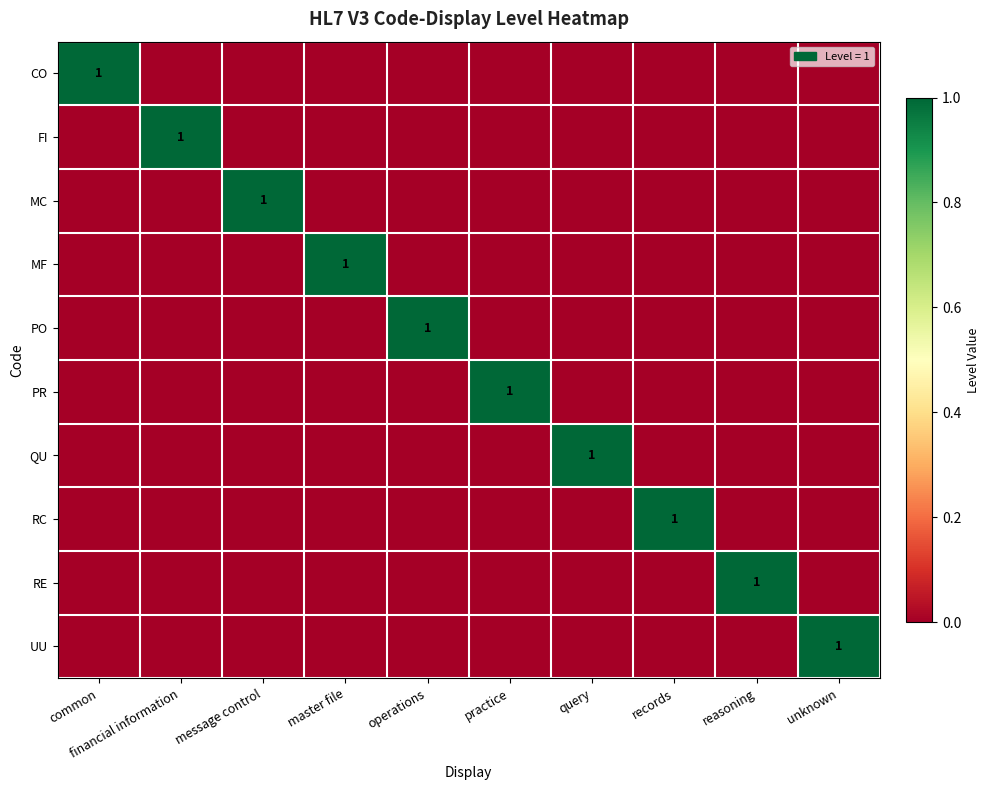

What is the total value across all series at financial information?

1